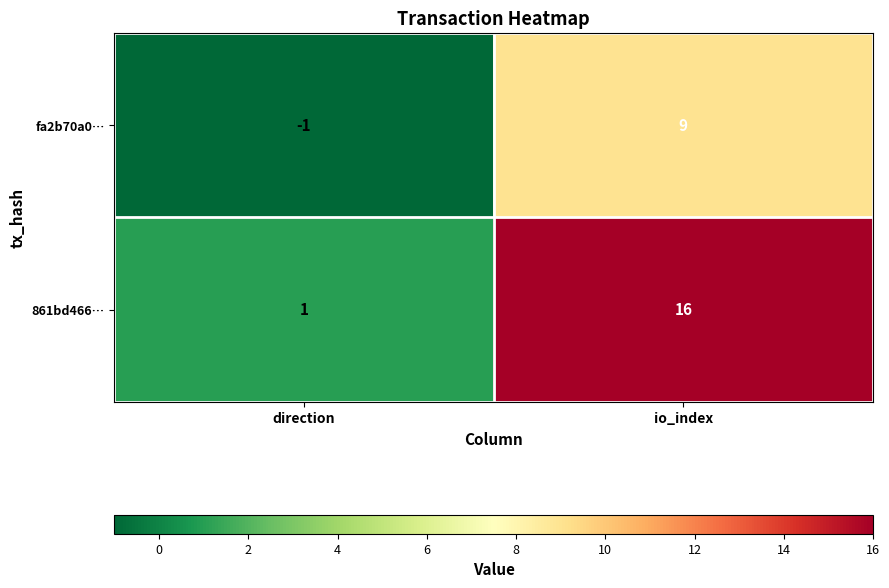

Which series changed the most between direction and io_index?

861bd466…